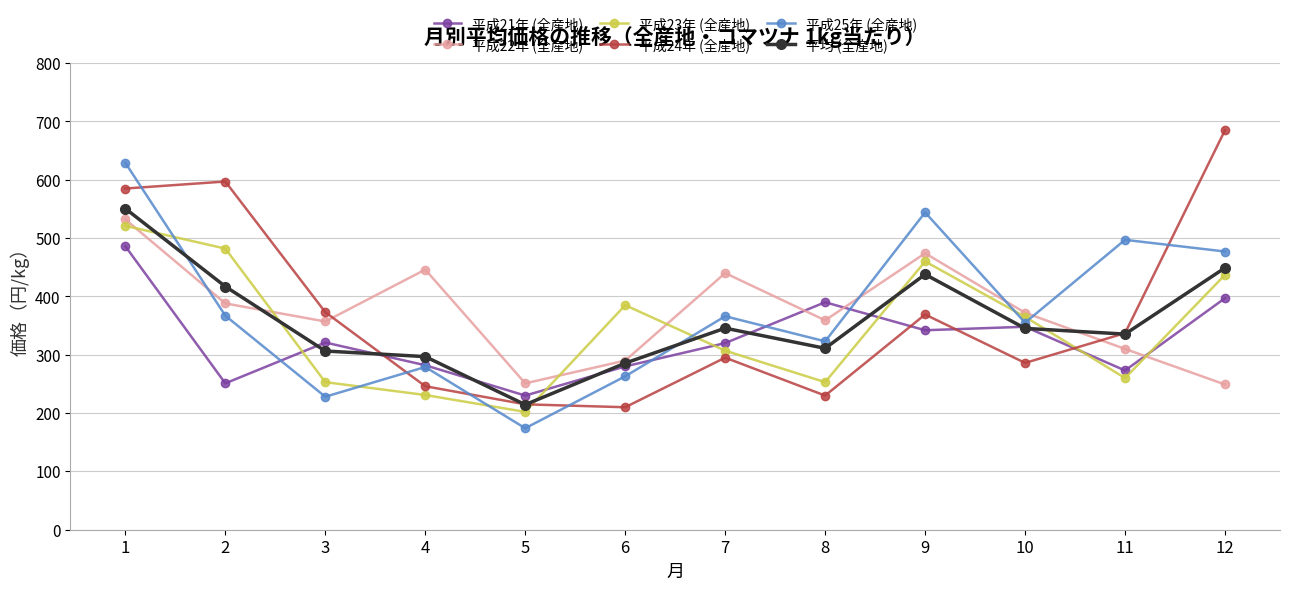

Which category has the lowest value across all series?

5